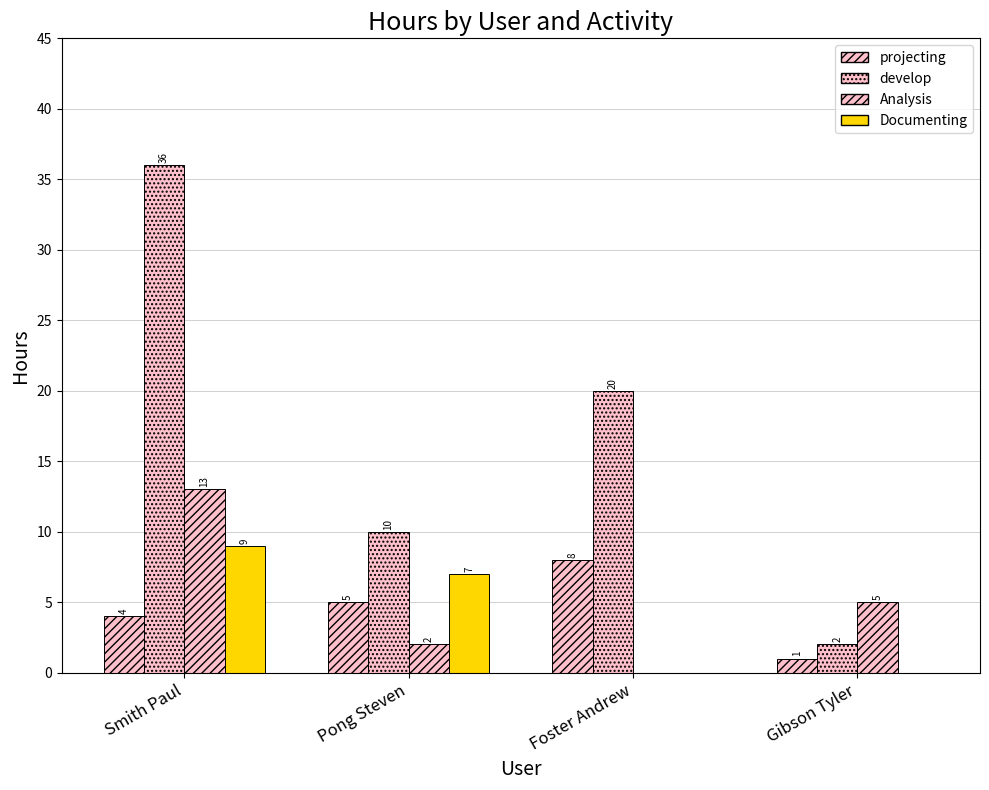

At how many categories does at least one series exceed 30?

1